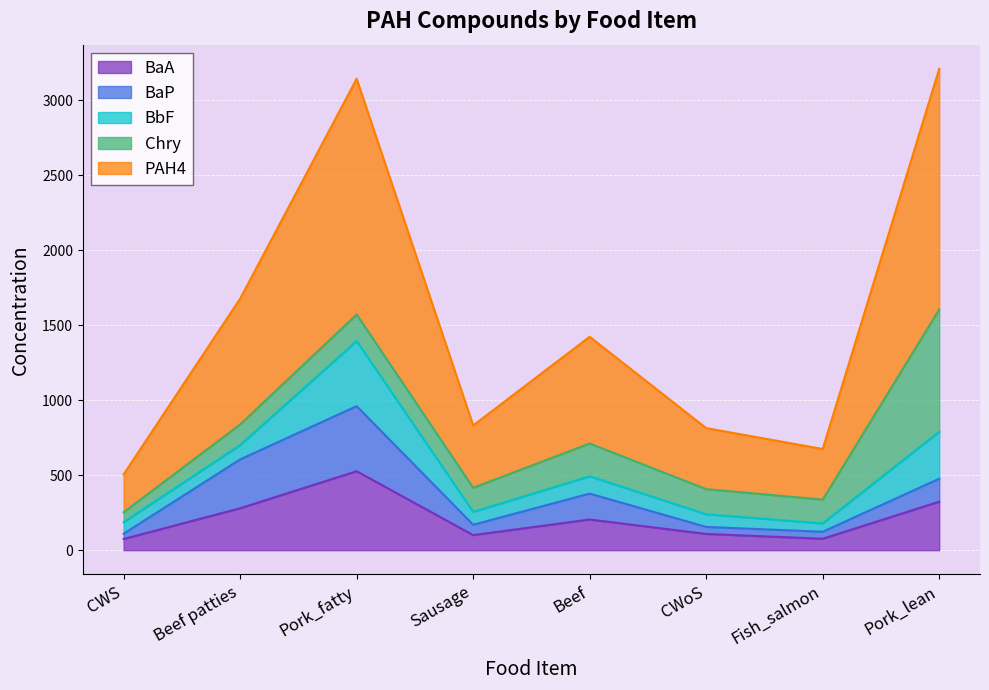

What position from the left is Pork_lean?

8